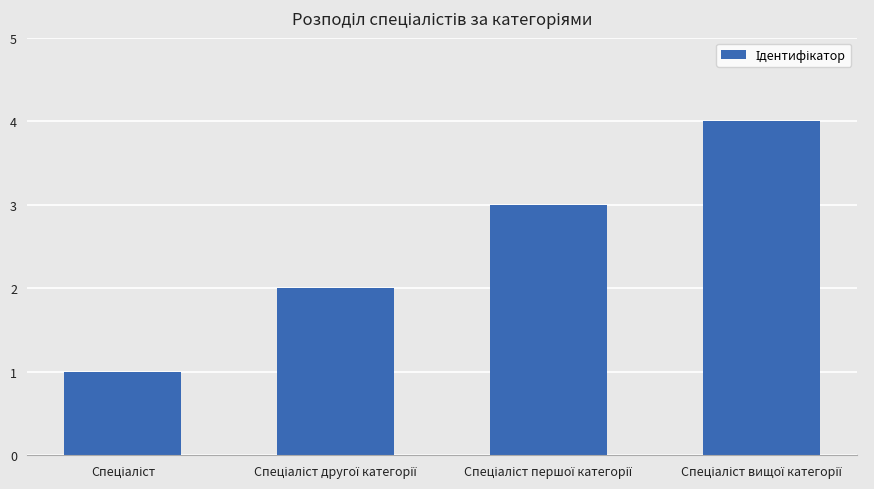

What is the maximum value shown in the chart?

4